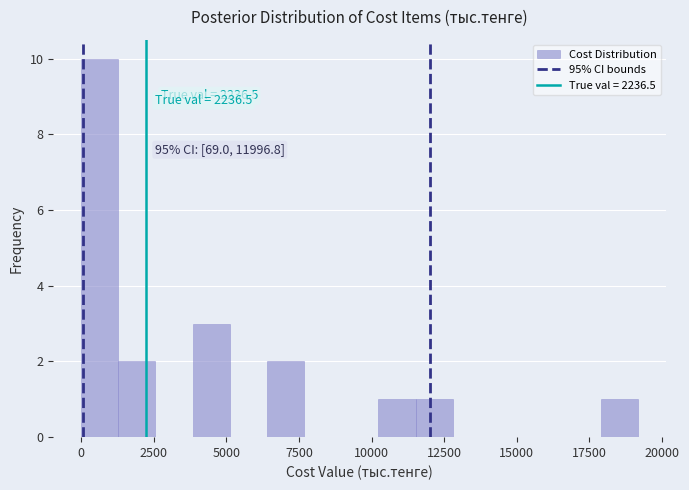

Read against the x-axis, roughly where is the centre of the tallest bar?

500